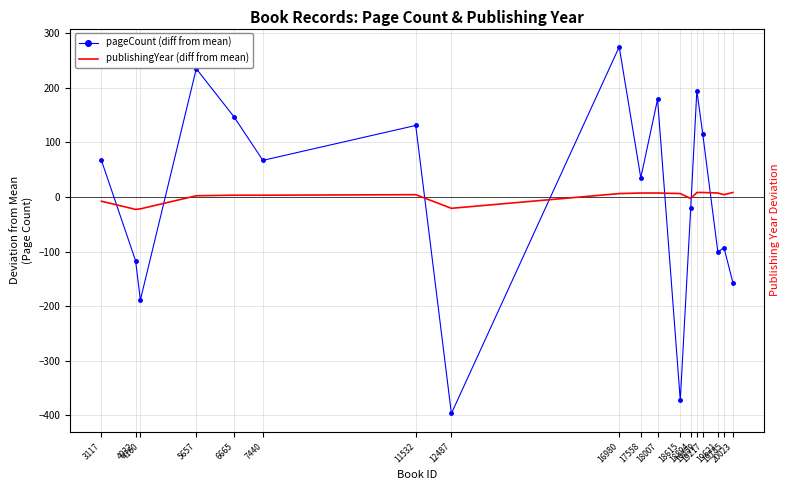

Between which two adjacent categories do pageCount (diff from mean) and publishingYear (diff from mean) first intersect?

3117 and 4032